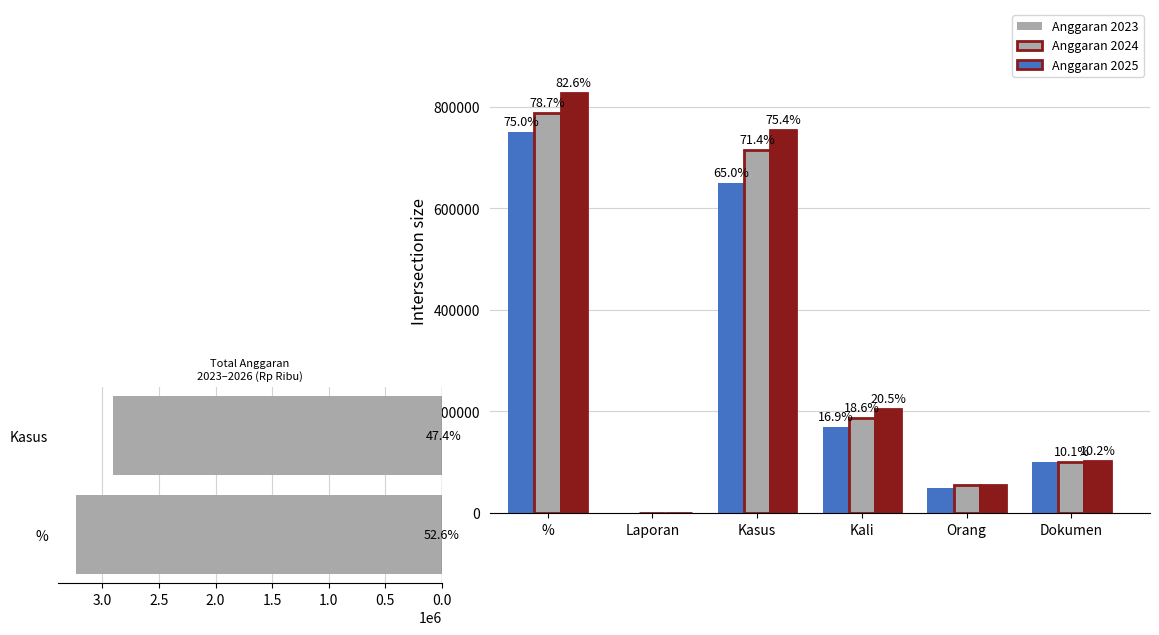

Reading right to left, what are all the values shown in this chart?

Anggaran 2023: Dokumen=100000.0	Orang=50000.0	Kali=169280.0	Kasus=649610.5	Laporan=0.0	%=749610.5
Anggaran 2024: Dokumen=101000.0	Orang=56000.0	Kali=186208.0	Kasus=713614.5	Laporan=250.0	%=787091.0
Anggaran 2025: Dokumen=102500.0	Orang=54875.0	Kali=204828.8	Kasus=754455.6	Laporan=250.0	%=826455.6